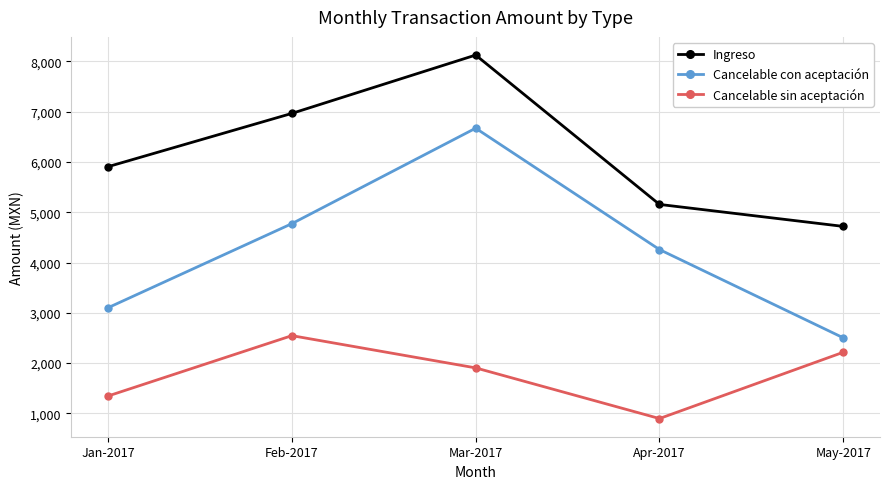

What is the sum of all Ingreso values?

30873.7